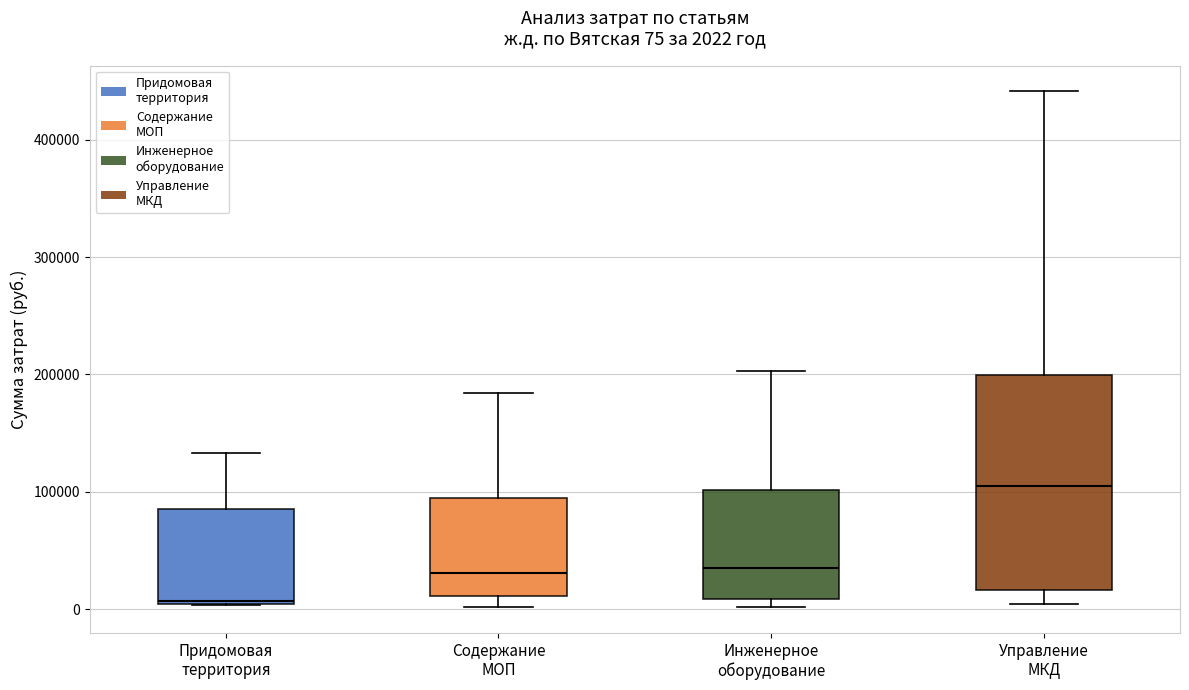

Which box has the highest median line?

Управление МКД